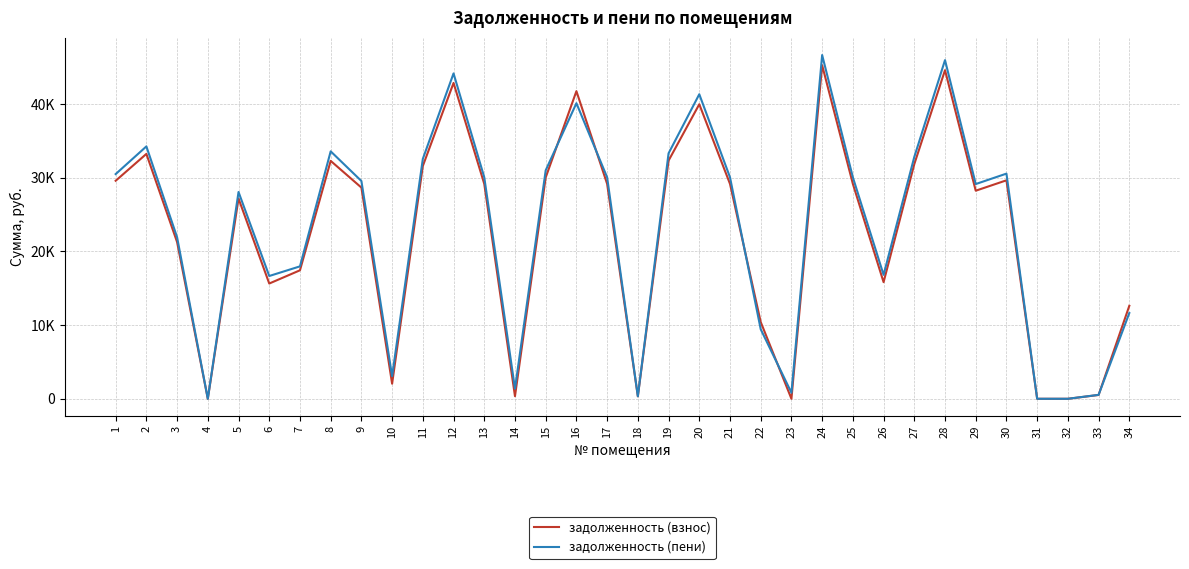

What is the difference between the maximum and minimum values in the задолженность (пени) series?

46649.0